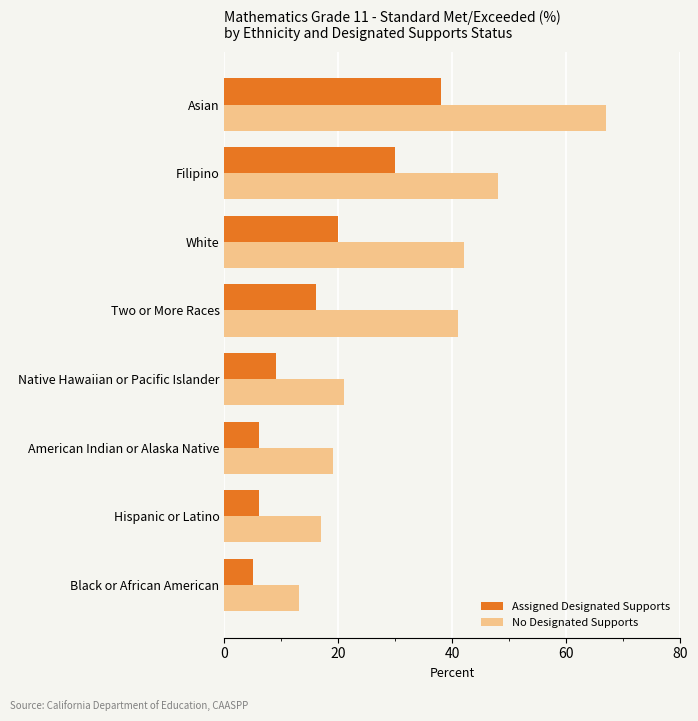

What value does the No Designated Supports series have at Two or More Races?

41